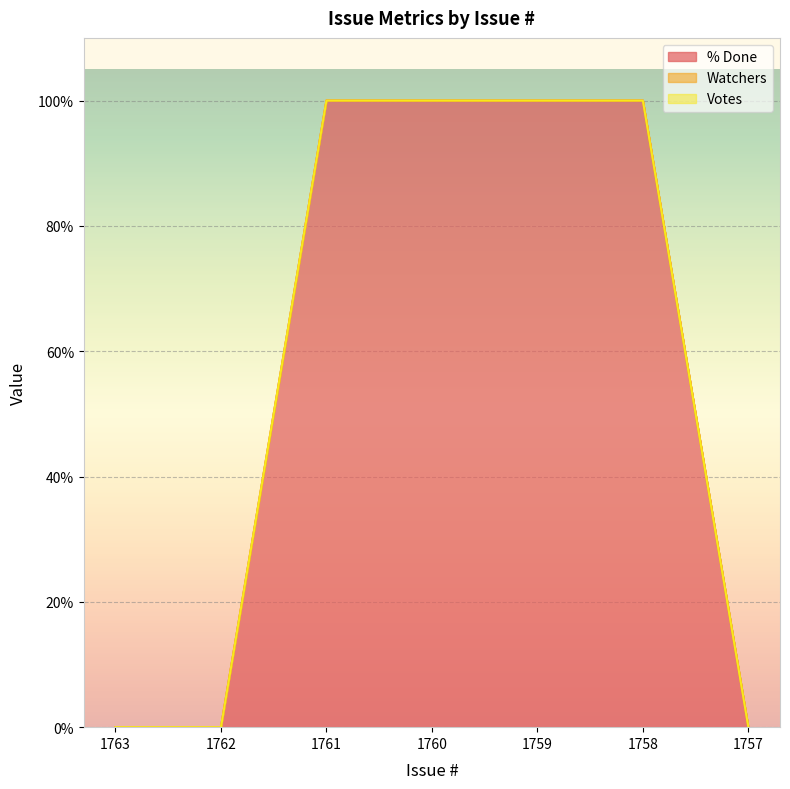

Which series has the largest range (max minus min)?

% Done